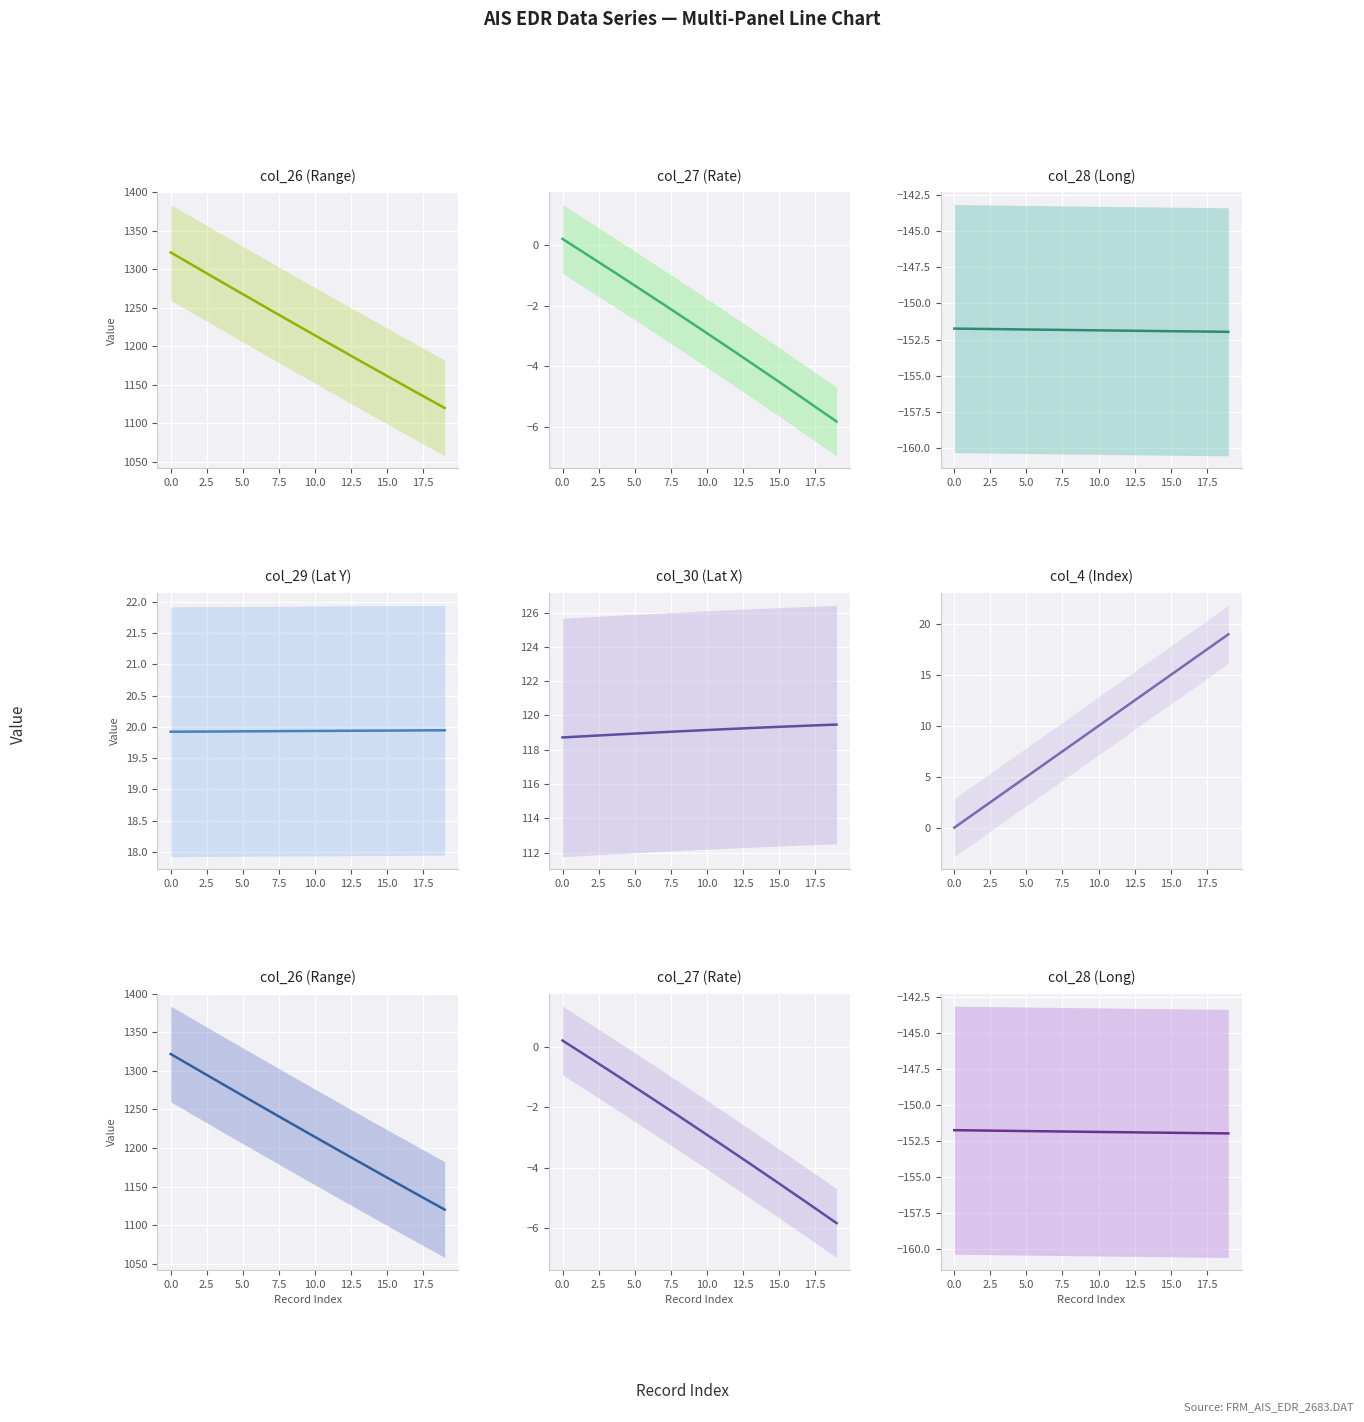

What is the sum of all col_30 (Lat X) values?

2382.4